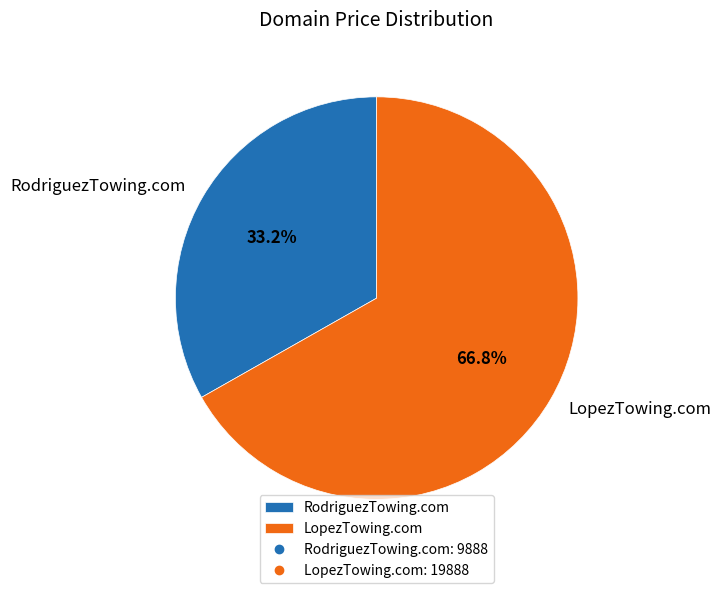

To the nearest percent, what portion does LopezTowing.com represent?

67%